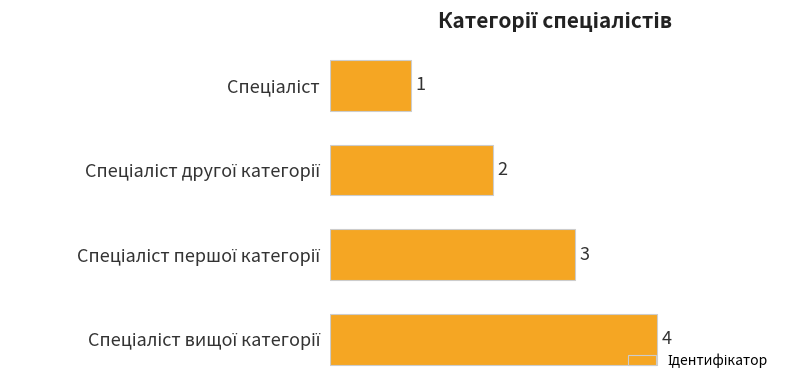

What is the sum of all values?

10